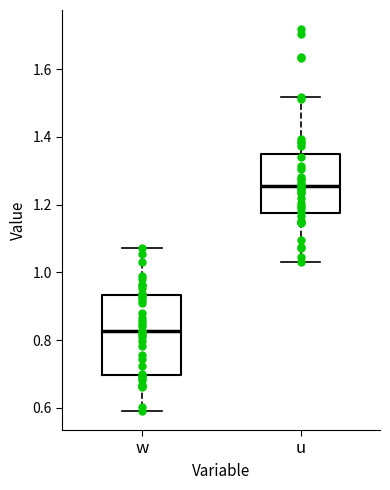

Which box's median line is the highest?

u